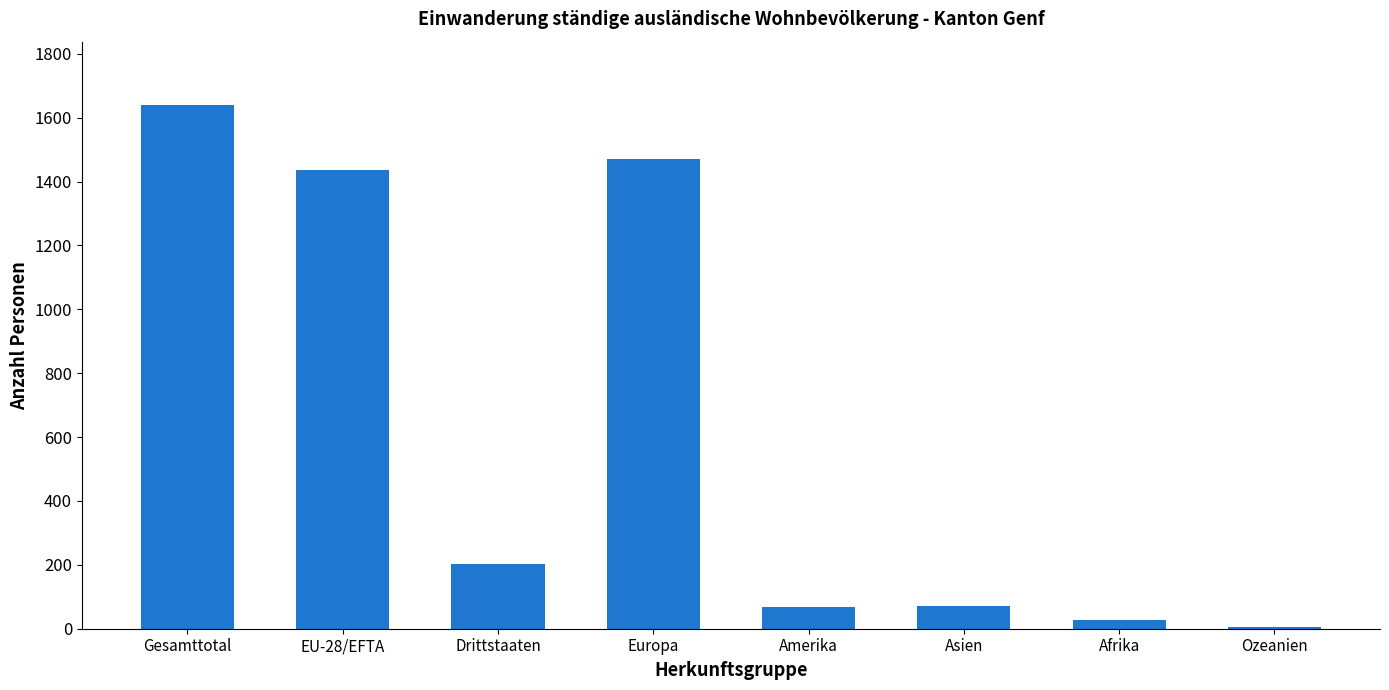

How many distinct data groups are displayed?

1